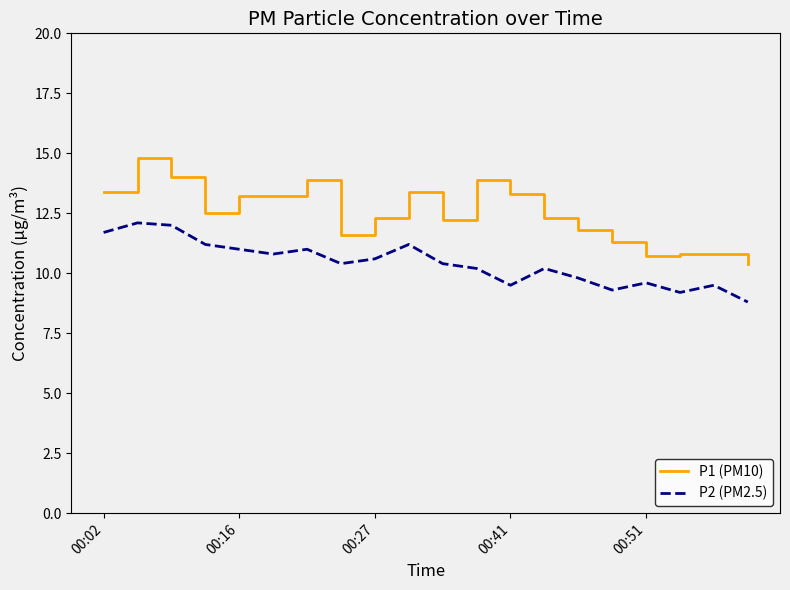

True or false: P2 (PM2.5) and P1 (PM10) intersect in this chart.

False